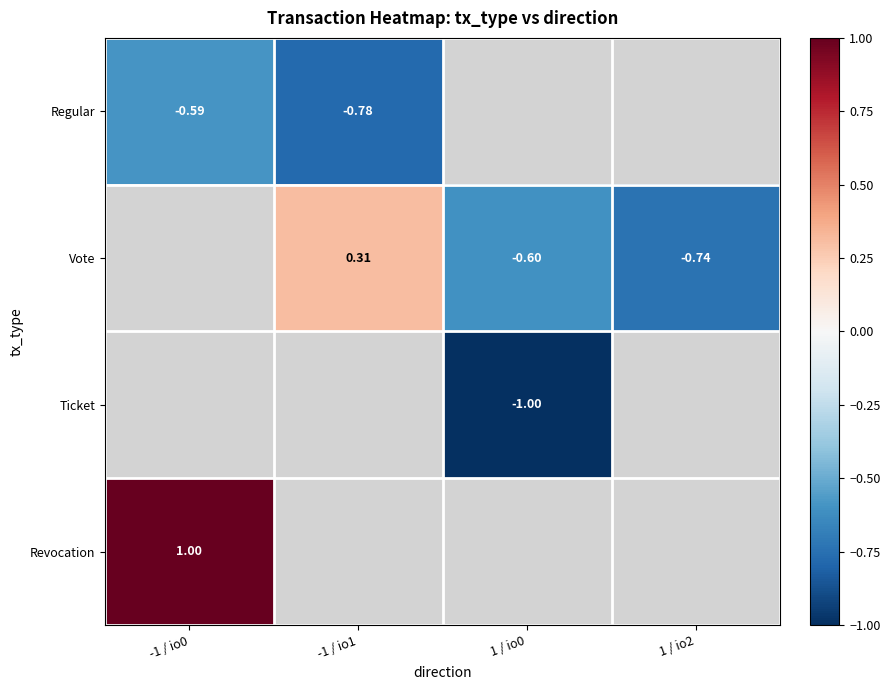

Where is Revocation nearest to the value 0?

-1 / io0